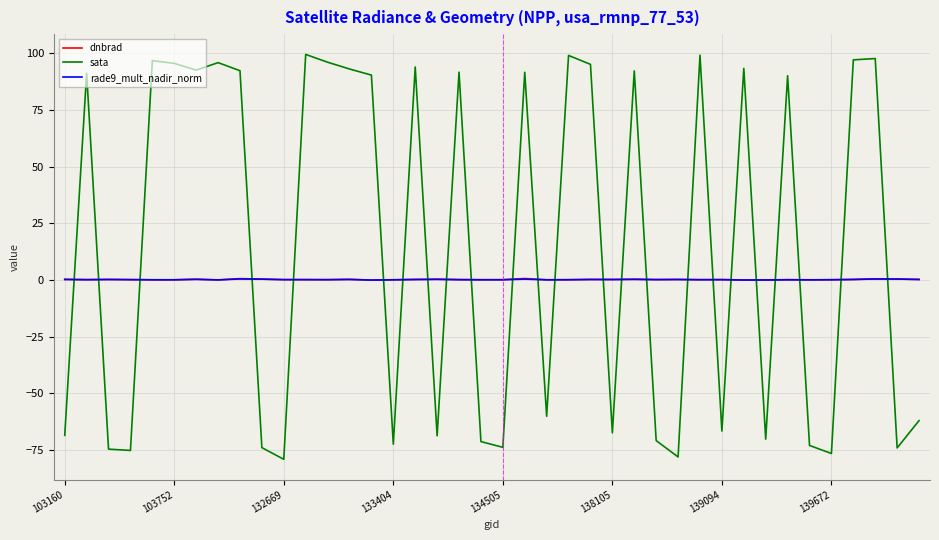

Which series has the widest spread of values?

sata